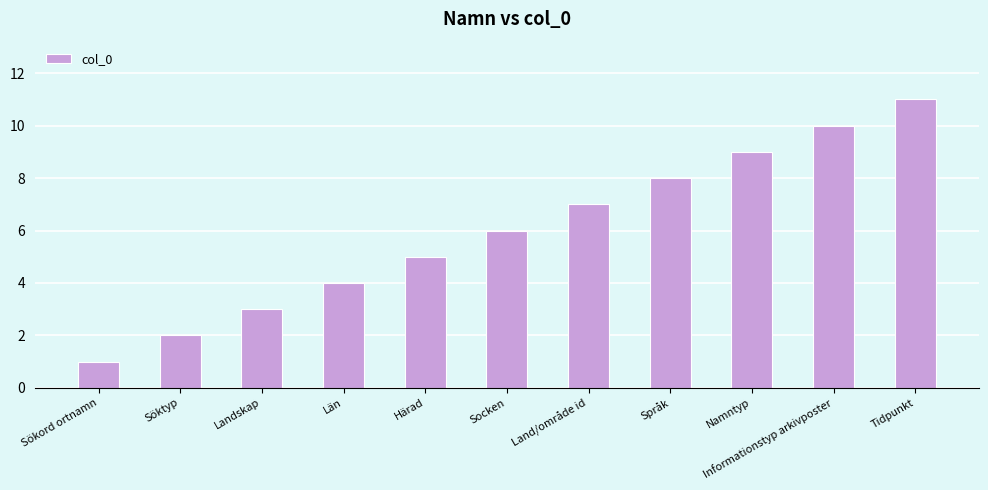

What is the value of the 10th bar from the left?

10